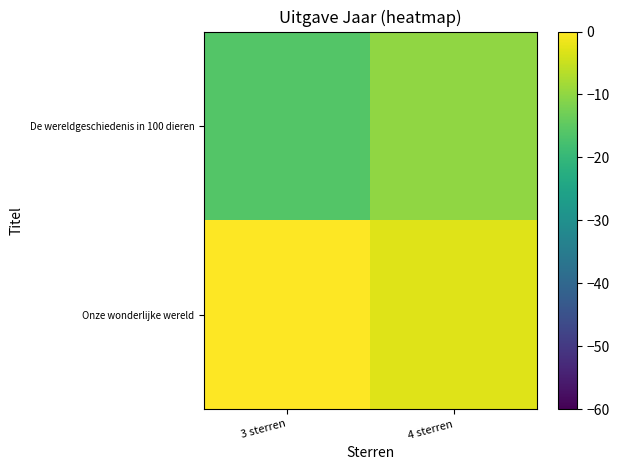

At which category is the sum across all series the highest?

4 sterren